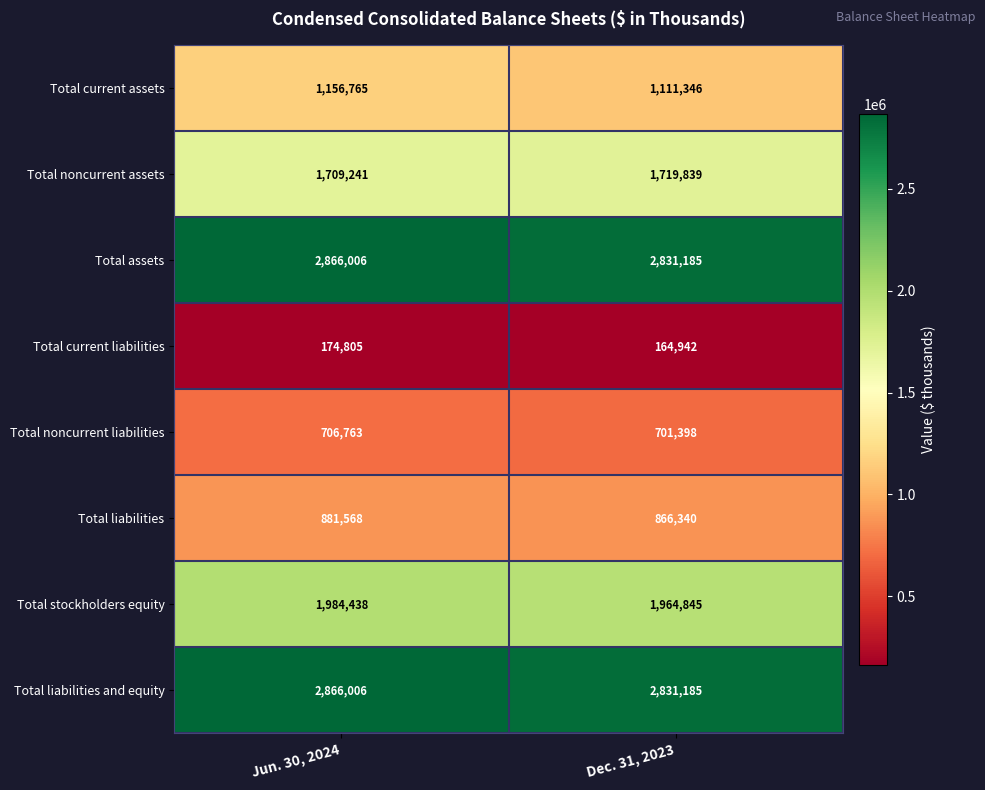

Where is Total current liabilities nearest to the value 169873?

Dec. 31, 2023